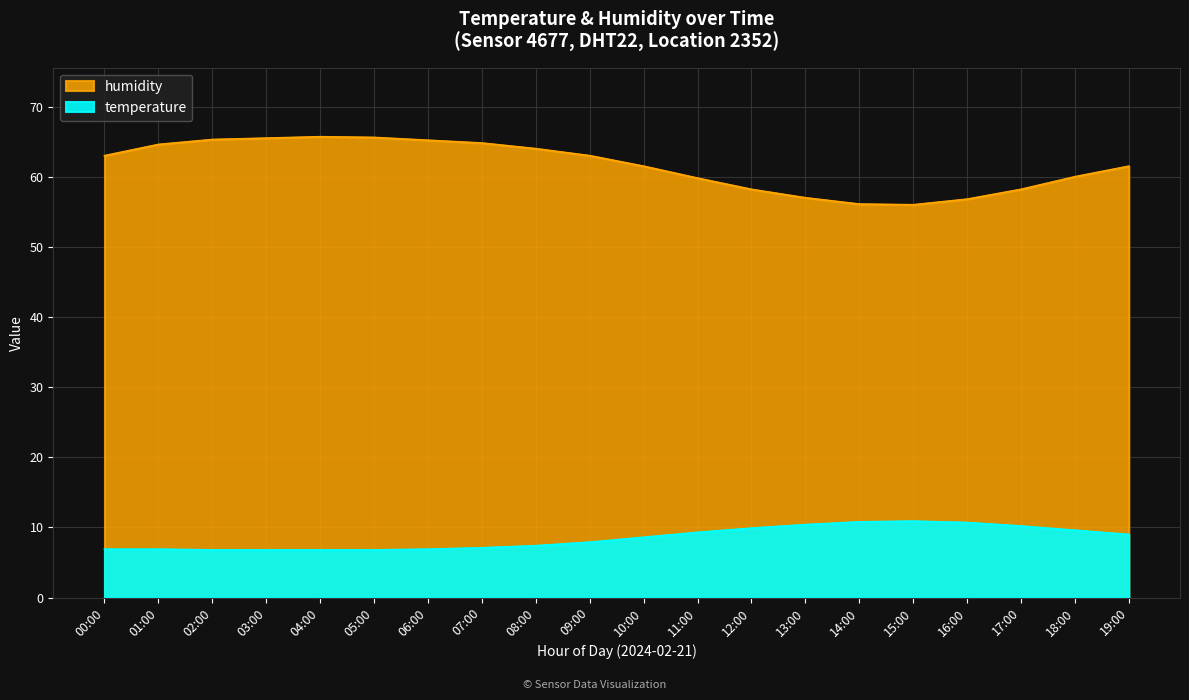

True or false: temperature and humidity intersect in this chart.

False